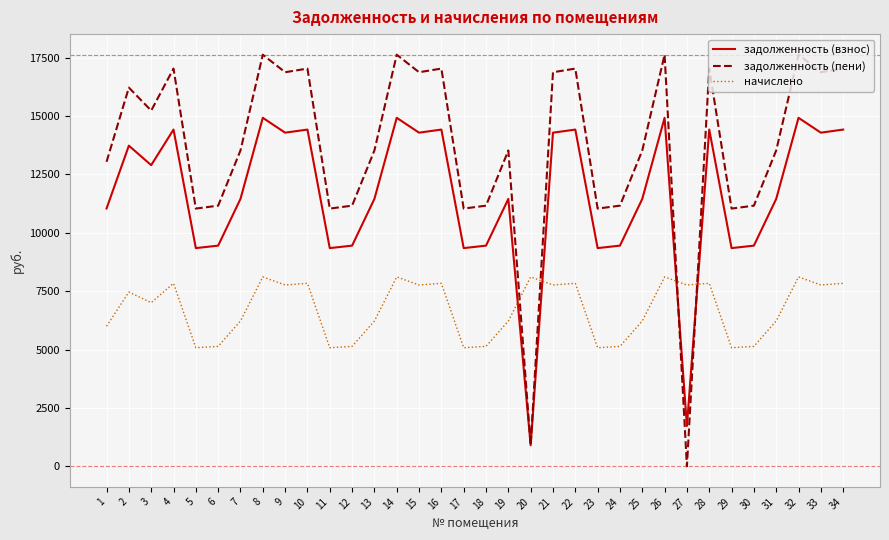

At how many categories does at least one series exceed 10412?

32